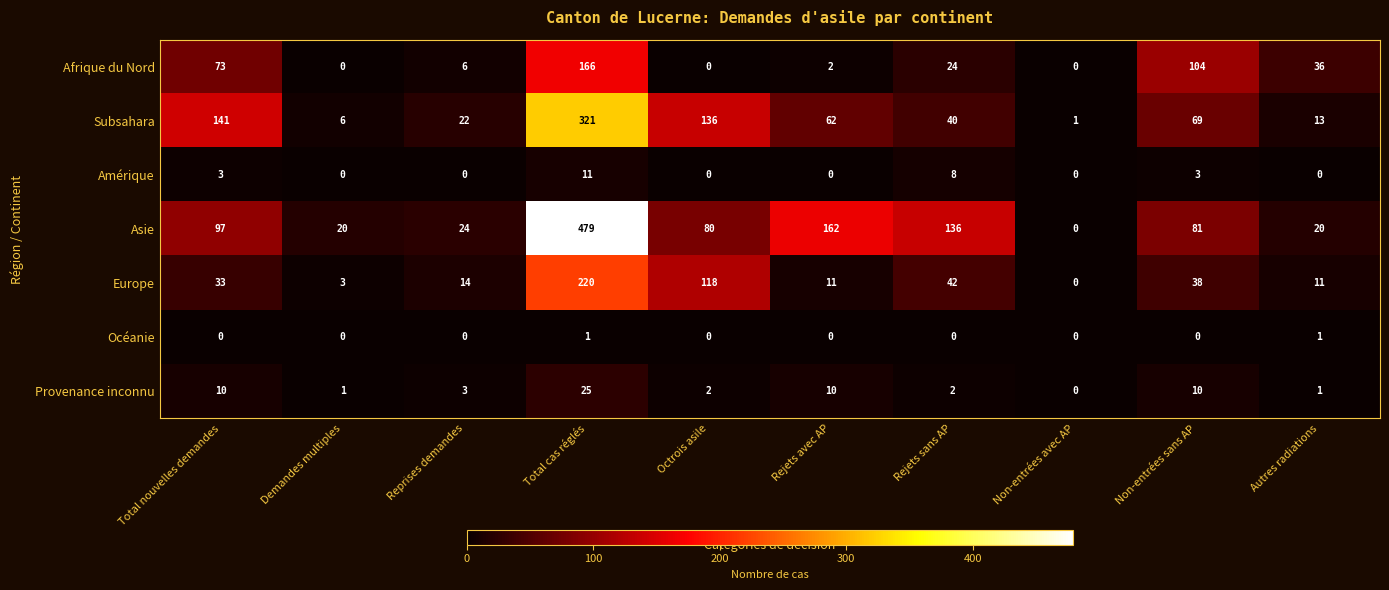

What is the spread (max minus min) of values at Rejets avec AP?

162